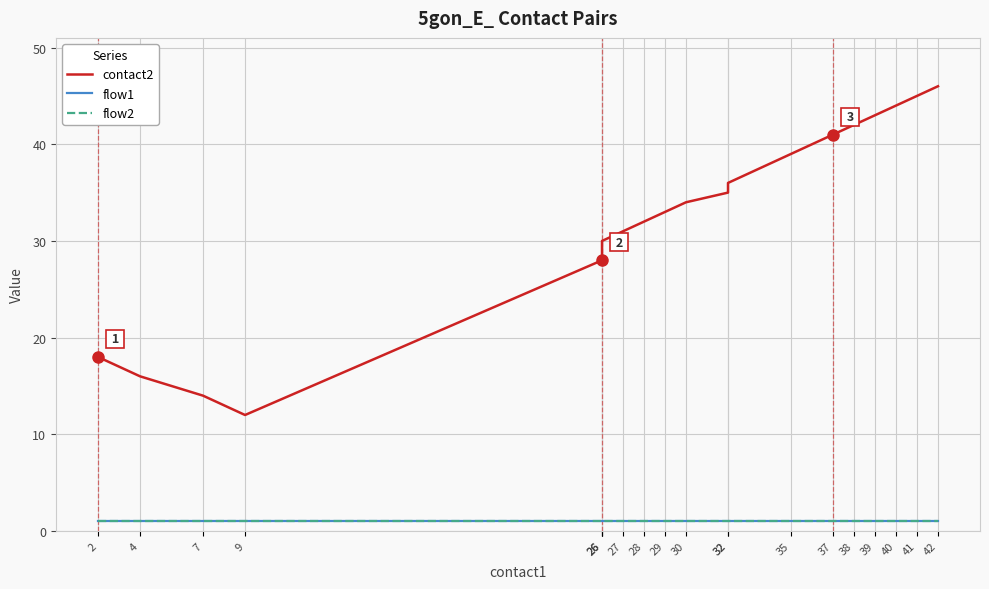

Does the chart have visible grid lines?

Yes